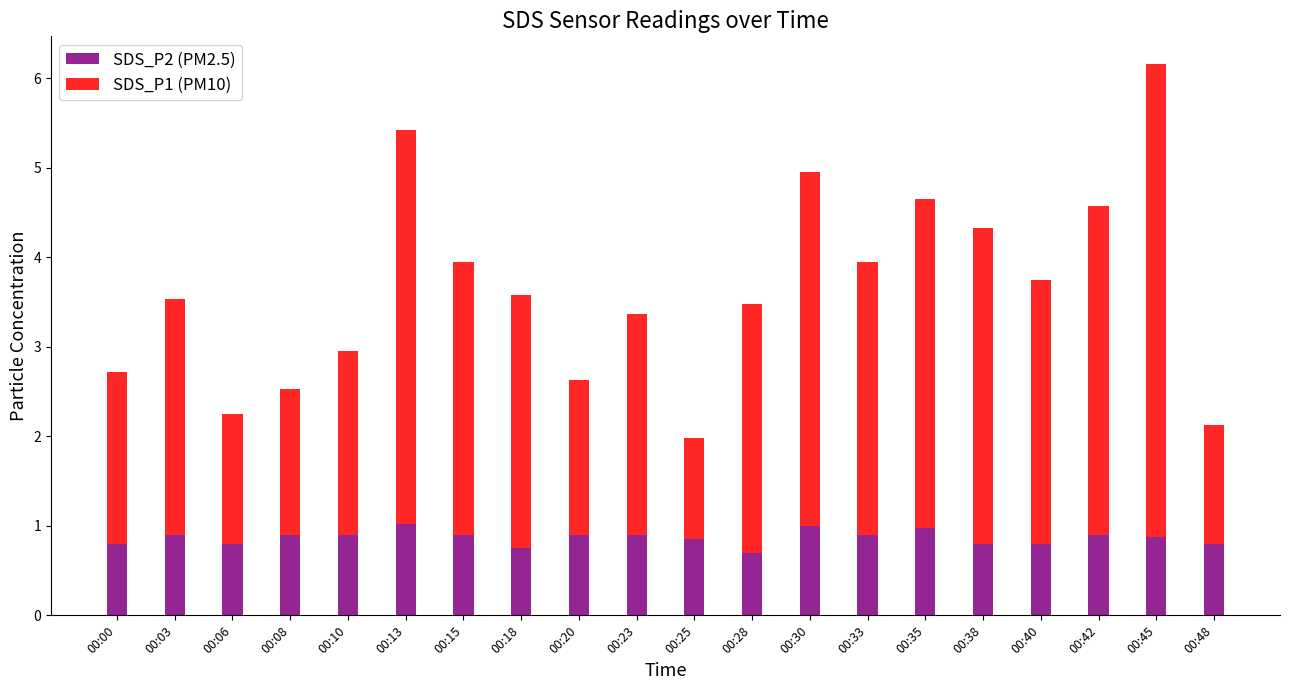

The value of SDS_P2 (PM2.5) at 00:06 is 0.3. True or false?

False